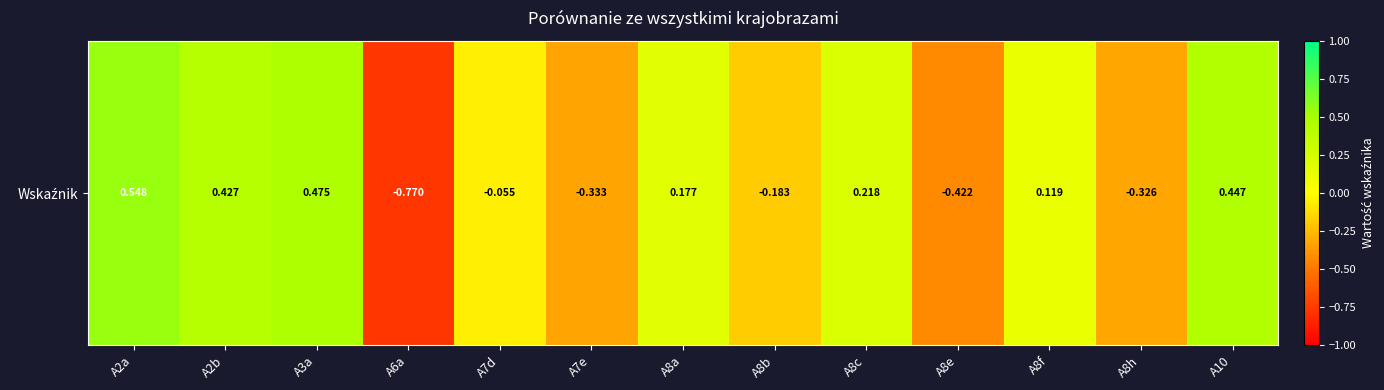

True or false: the data shows -0.1 at A7e.

False